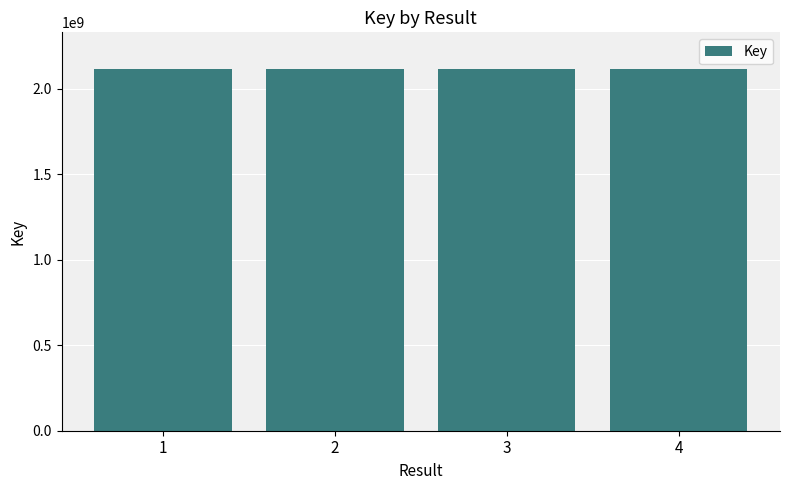

What is the value of the 2nd bar from the left?

2117854456